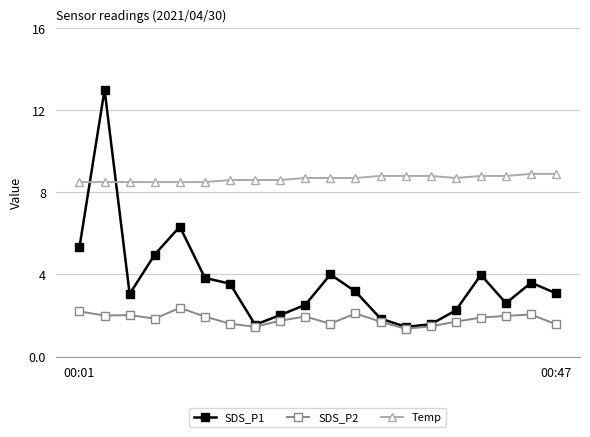

Which series has the largest range (max minus min)?

SDS_P1